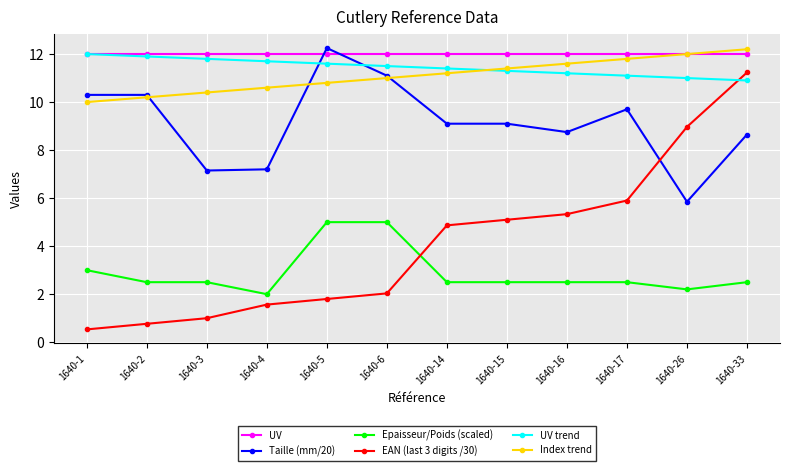

Which label corresponds to the smallest value in the chart?

1640-1